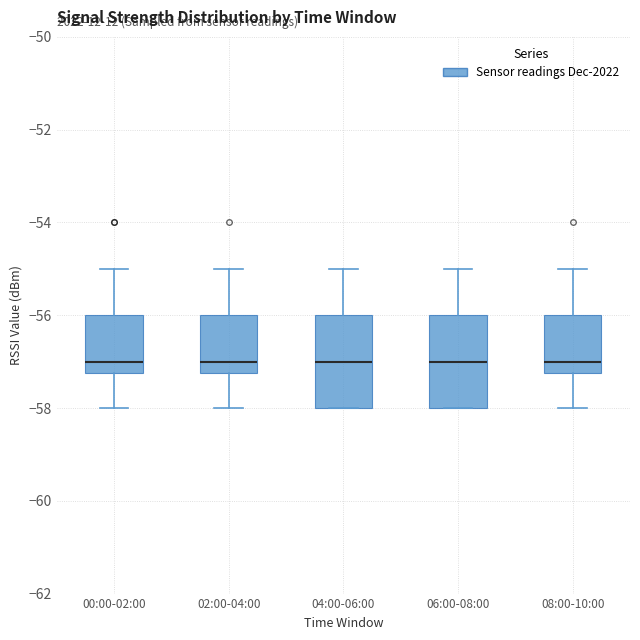

Where does the upper whisker of the box for 06:00-08:00 end on the y-axis? The values are not printed on the chart, so give them approximately, as read against the axis.

-55.0